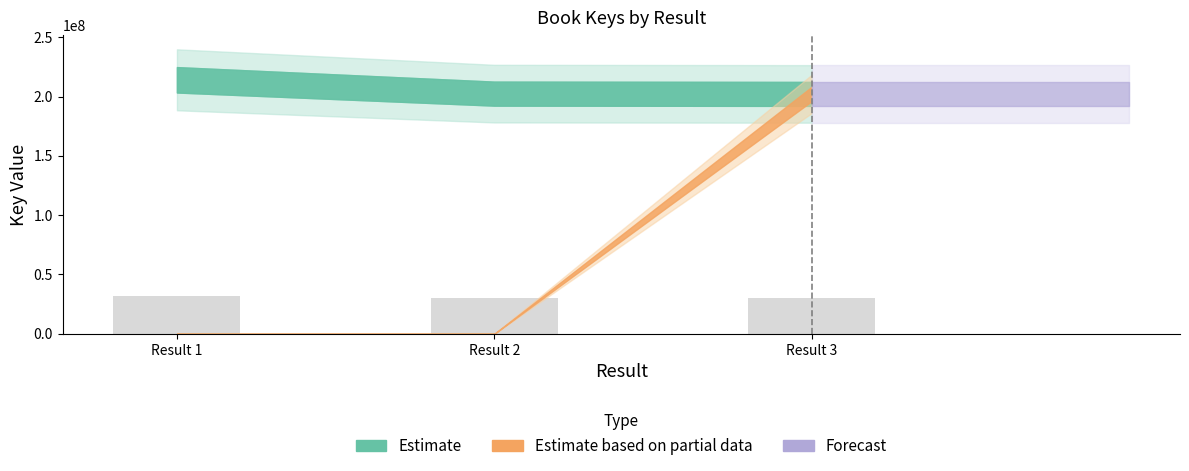

The value at Result 3 is 46827504.2. True or false?

False